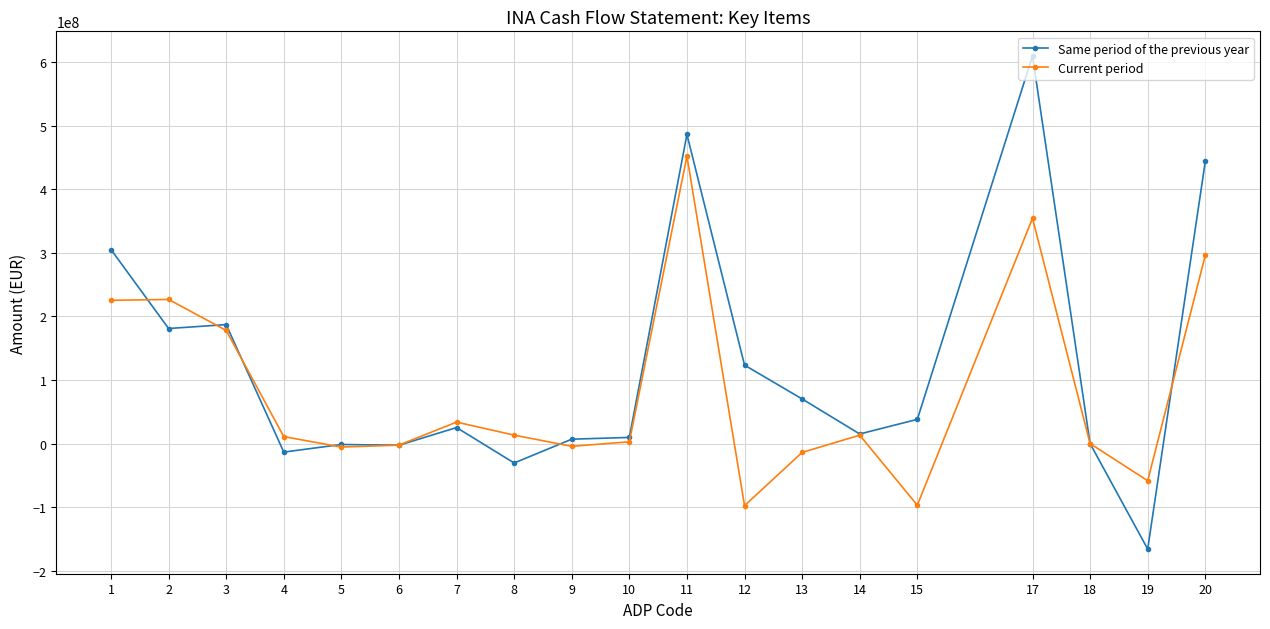

True or false: Same period of the previous year has more than 0 interior local peaks.

True